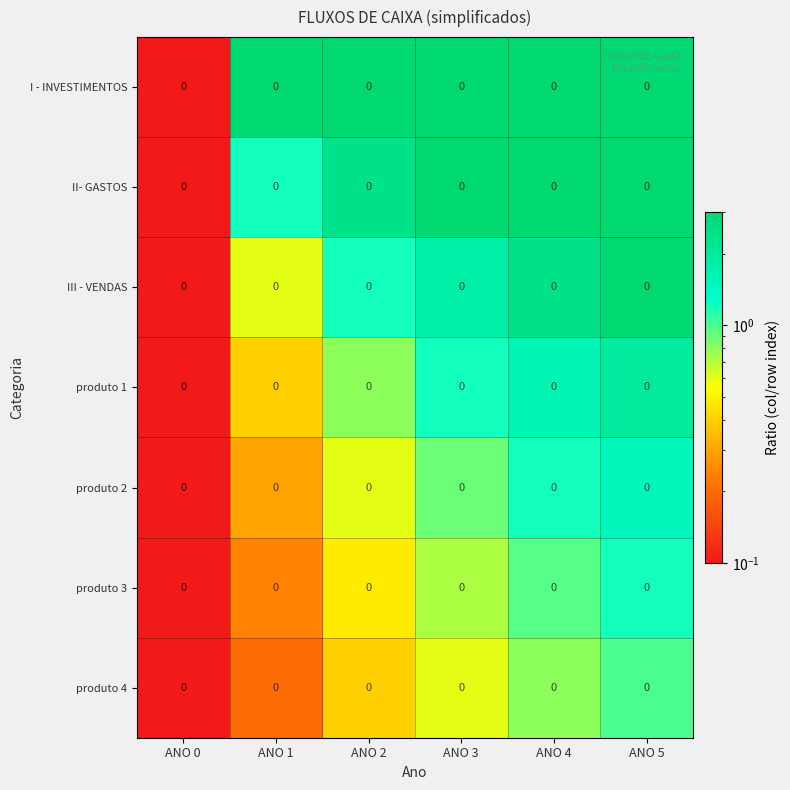

Count the number of data series in this chart.

7